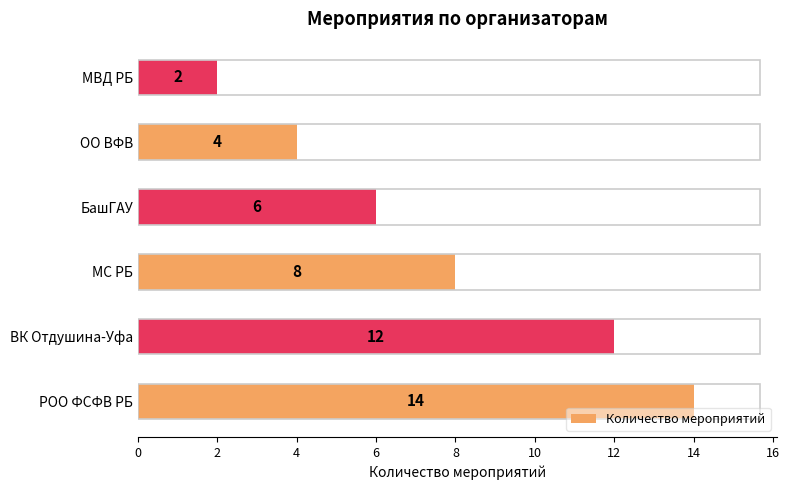

What is the average value?

8